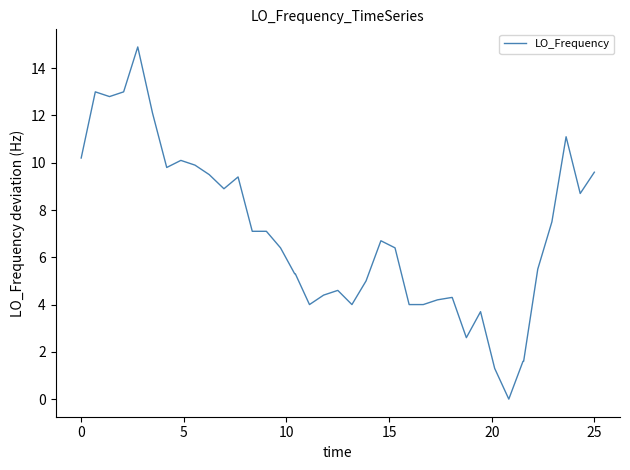

What is the greatest value displayed?

14.9